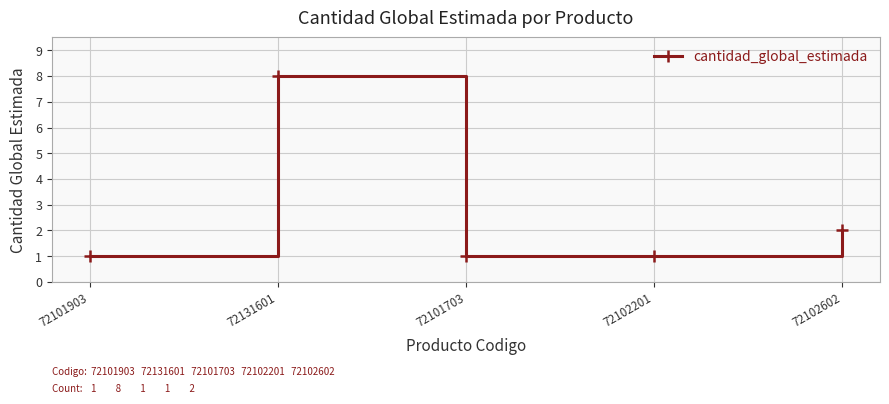

What is the approximate value at 72102201?

1